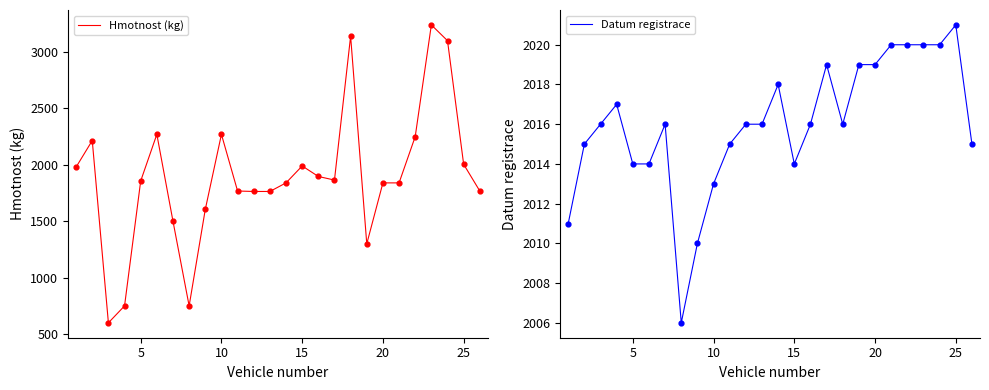

What are all the series names shown in the legend?

Hmotnost (kg), Datum registrace